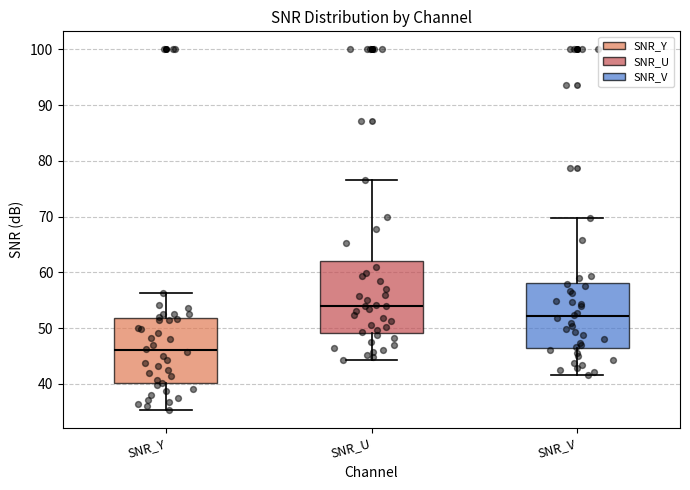

Which box's median line is the lowest?

SNR_Y